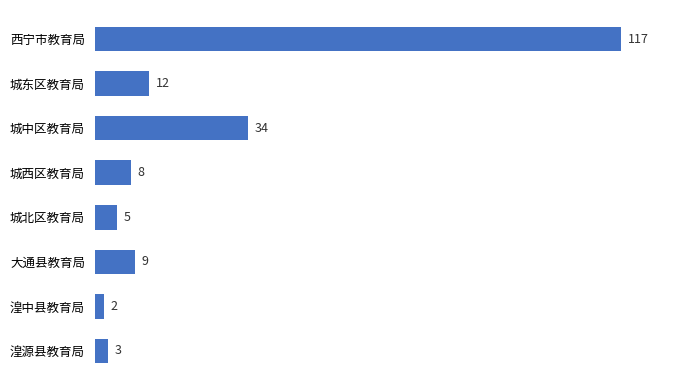

Reading top to bottom, transcribe all the data shown in this chart.

西宁市教育局=117	城东区教育局=12	城中区教育局=34	城西区教育局=8	城北区教育局=5	大通县教育局=9	湟中县教育局=2	湟源县教育局=3